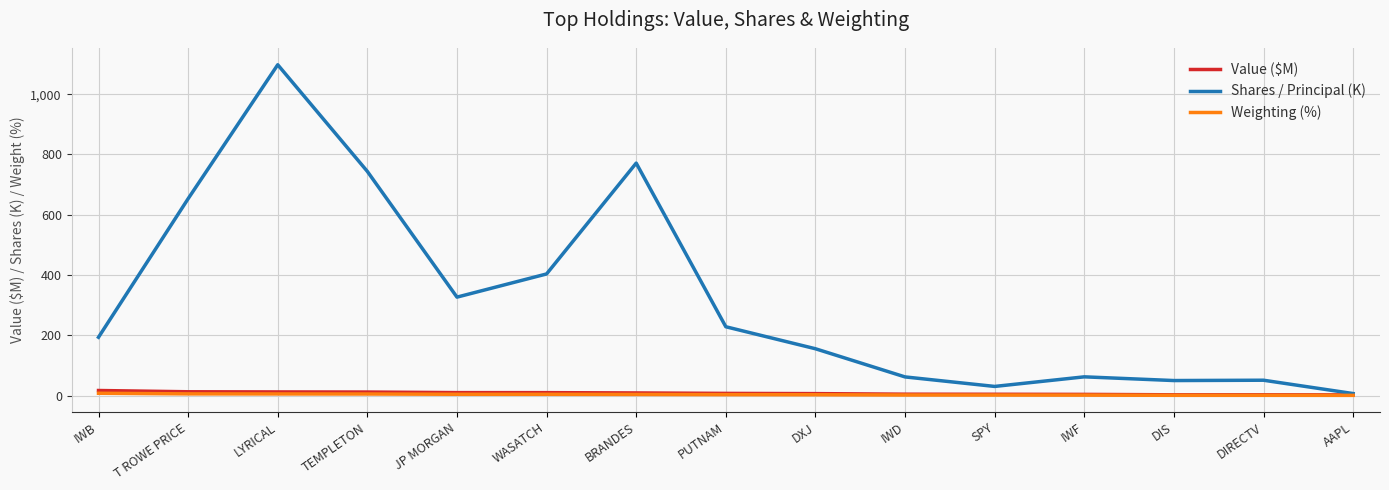

What is the difference between the maximum and second lowest values in the Value ($M) series?

14.3